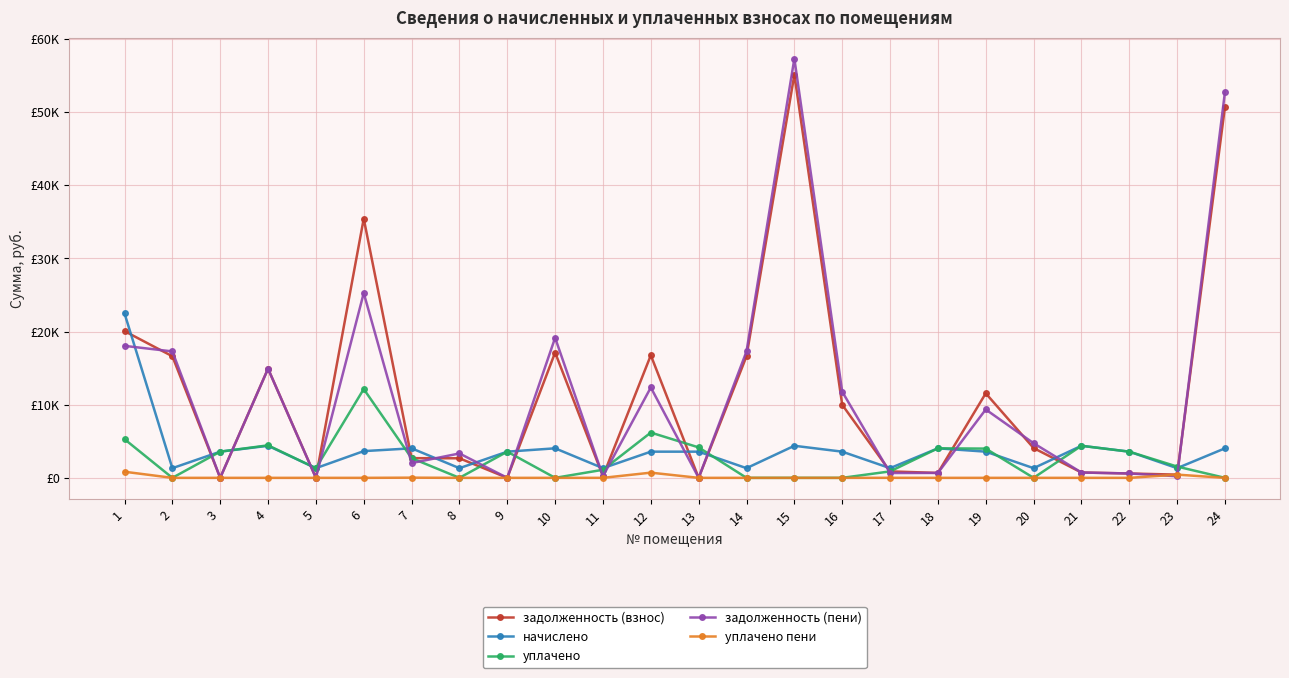

Reading left to right, what are all the values shown in this chart?

задолженность (взнос): 1=20058.9	2=16623.8	3=0.0	4=14930.4	5=0.0	6=35442.5	7=2691.0	8=2674.1	9=0.0	10=17133.5	11=219.4	12=16758.2	13=0.0	14=16623.8	15=55118.8	16=9991.4	17=881.4	18=672.2	19=11555.0	20=4074.1	21=730.4	22=596.7	23=440.7	24=50754.4
начислено: 1=22495.1	2=1322.1	3=3580.2	4=4383.6	5=1322.1	6=3654.3	7=4036.5	8=1322.1	9=3580.2	10=4036.5	11=1322.1	12=3580.2	13=3580.2	14=1322.1	15=4383.6	16=3580.2	17=1322.1	18=4036.5	19=3580.2	20=1322.1	21=4383.6	22=3580.2	23=1322.1	24=4036.5
уплачено: 1=5287.9	2=0.0	3=3583.4	4=4446.0	5=1322.0	6=12140.0	7=2691.0	8=0.0	9=3579.0	10=0.0	11=1104.1	12=6192.3	13=4161.0	14=0.0	15=0.0	16=0.0	17=881.7	18=4036.3	19=3997.9	20=0.0	21=4383.0	22=3580.2	23=1542.7	24=0.0
задолженность (пени): 1=18043.2	2=17284.9	3=0.0	4=14919.2	5=0.0	6=25269.7	7=2018.2	8=3335.1	9=1.3	10=19151.7	11=220.3	12=12356.0	13=0.0	14=17284.9	15=57310.6	16=11781.5	17=660.7	18=671.5	19=9347.2	20=4735.1	21=730.2	22=596.7	23=220.4	24=52772.7
уплачено пени: 1=835.1	2=0.0	3=0.0	4=0.0	5=0.0	6=0.0	7=25.6	8=0.0	9=0.0	10=0.0	11=0.9	12=709.4	13=0.0	14=0.0	15=0.0	16=0.0	17=4.5	18=0.0	19=0.0	20=0.0	21=0.0	22=0.0	23=439.6	24=0.0